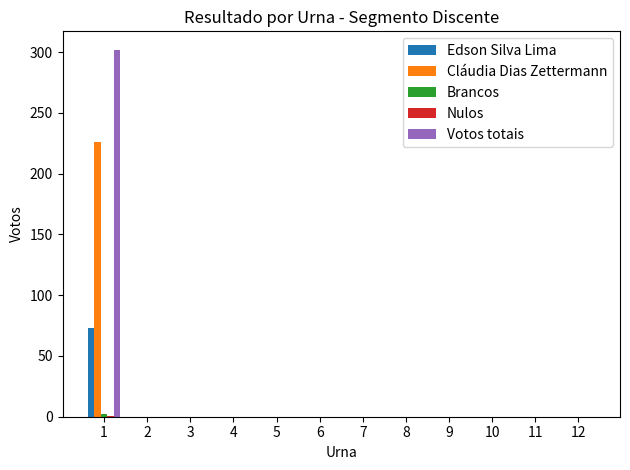

True or false: Cláudia Dias Zettermann has a value of 128 at 4.

False